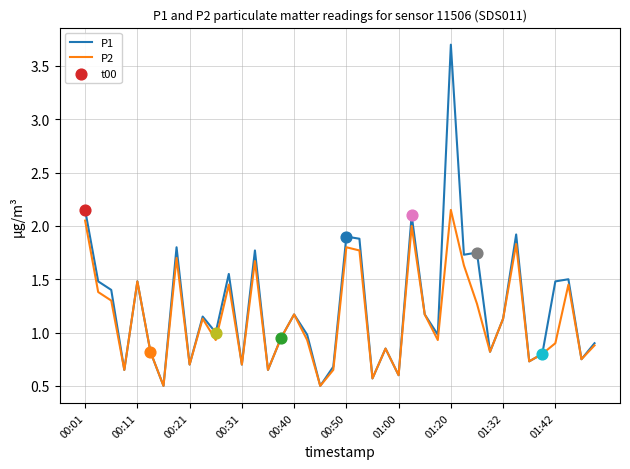

Which series has the largest total across all categories?

P1